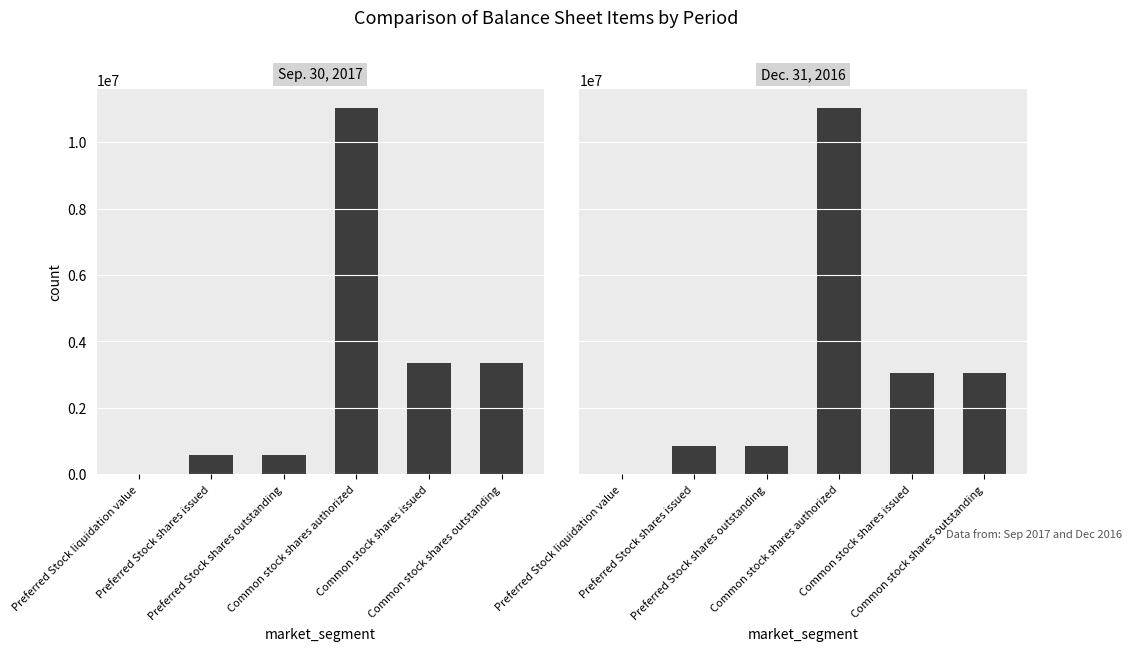

At which category is the sum across all series the highest?

Common stock shares authorized